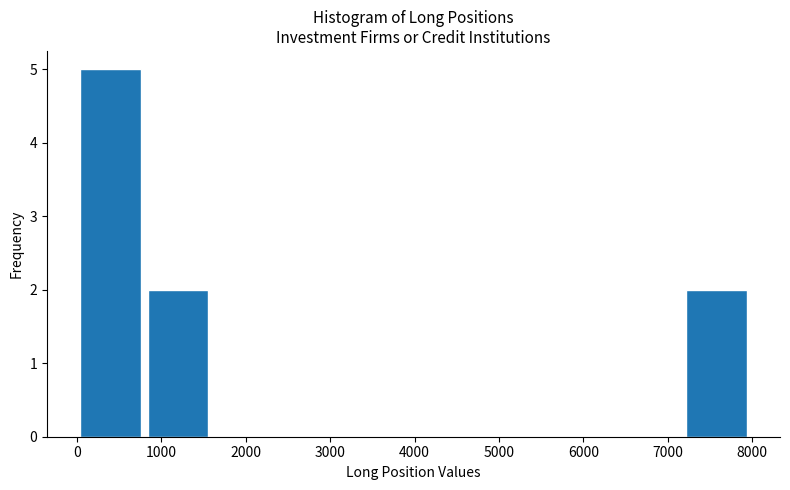

Reading left to right, transcribe this chart: for each bar, give the range it covers on the x-axis and its height. Neither the bar edges nor the heights are printed on the chart, so give them approximately, as read against the axes.

0 to 800: 5
800 to 1600: 2
1600 to 2400: 0
2400 to 3200: 0
3200 to 4000: 0
4000 to 4800: 0
4800 to 5600: 0
5600 to 6400: 0
6400 to 7200: 0
7200 to 8000: 2